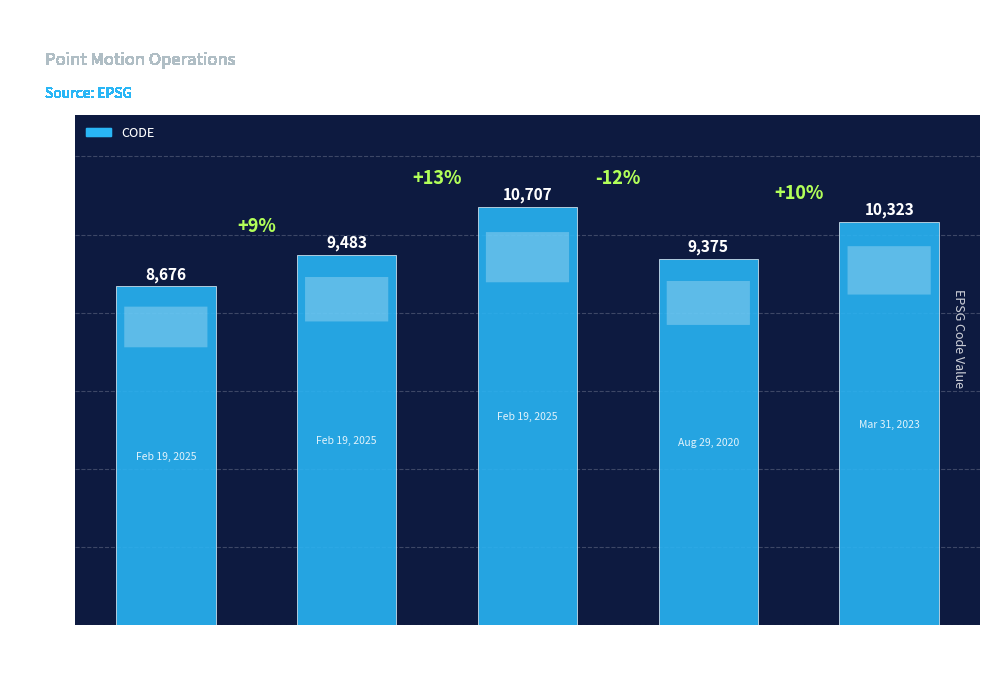

How many categories are shown in the chart?

5